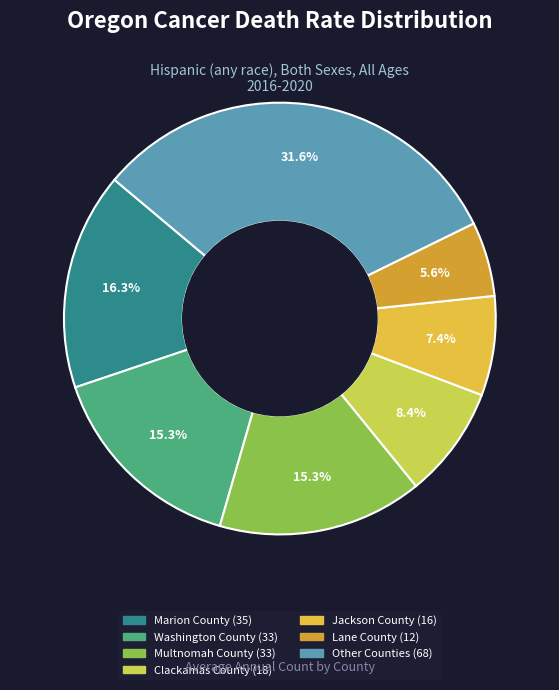

Is there a majority slice in this chart?

No